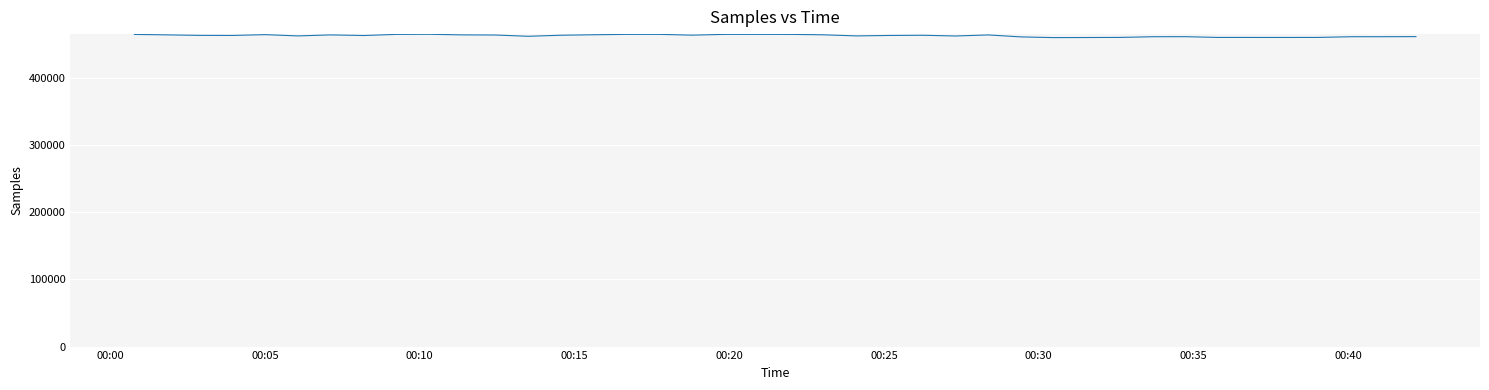

What is the minimum value shown in the chart?

460382